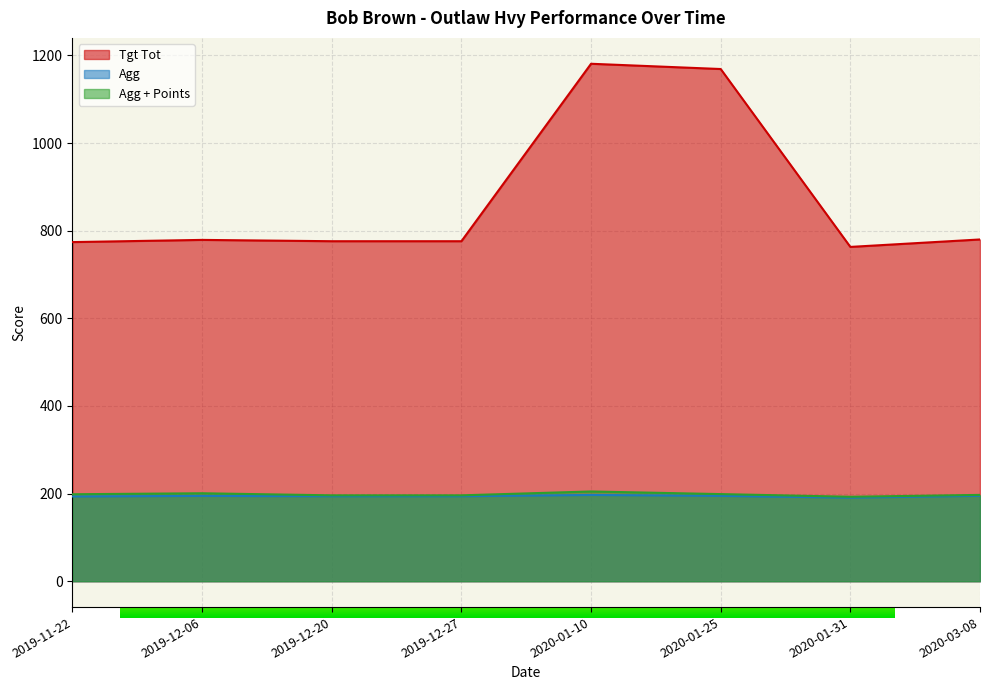

How many values in the Agg + Points series exceed 198?

4